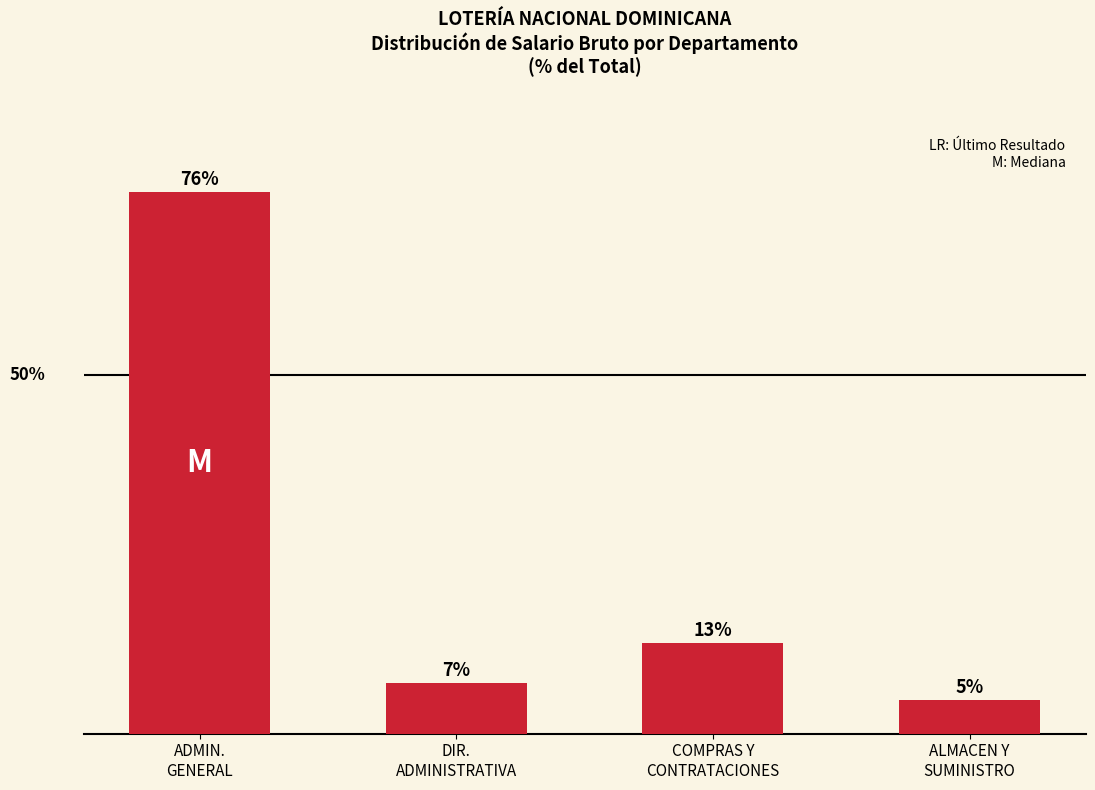

What is the change in value from ADMIN.
GENERAL to ALMACEN Y
SUMINISTRO?

-70.8